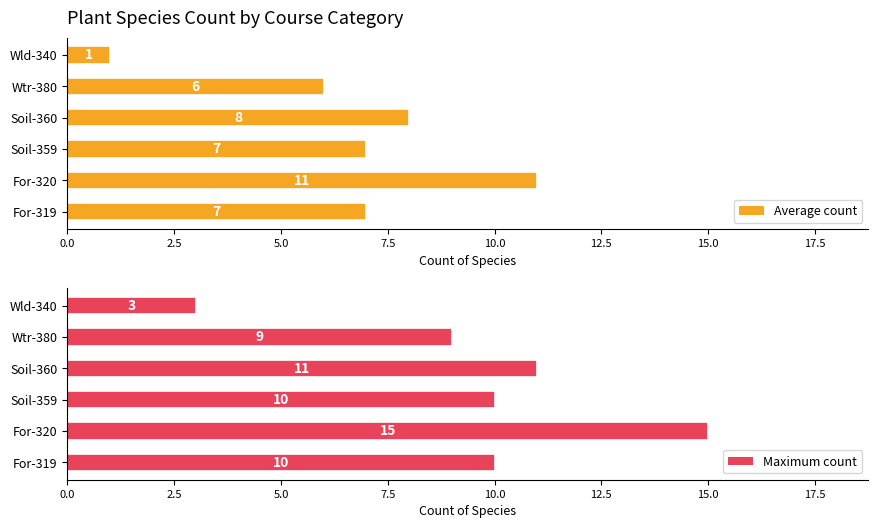

Which category has the lowest value in the Average count series?

Wld-340